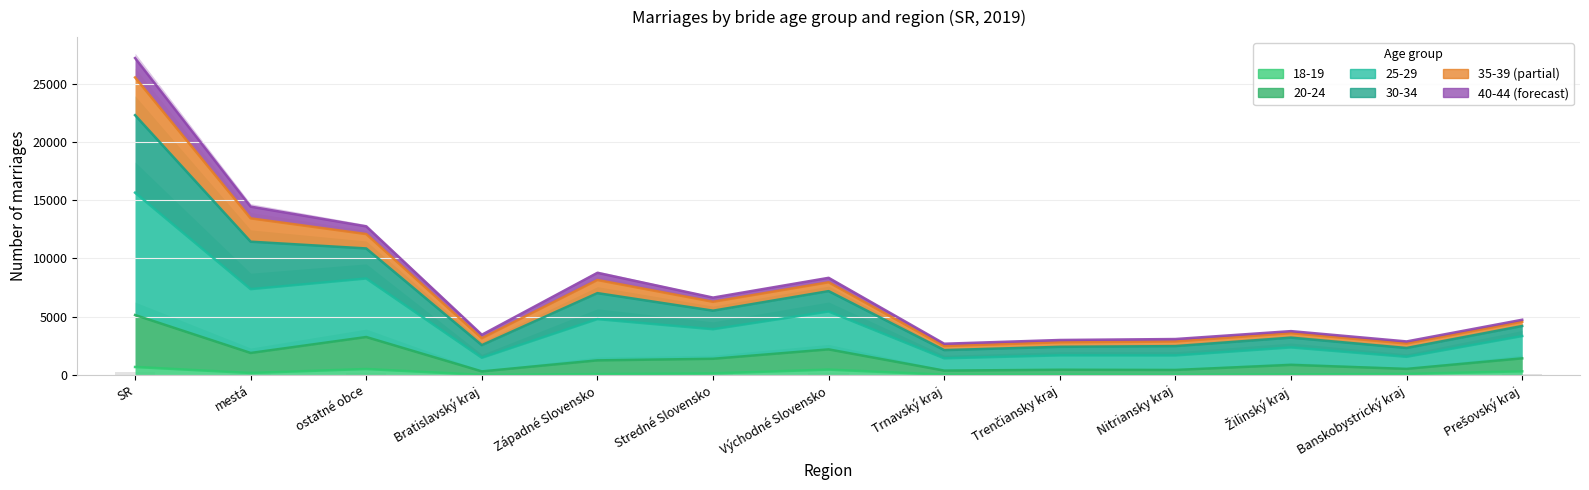

Does the chart contain any negative values?

No